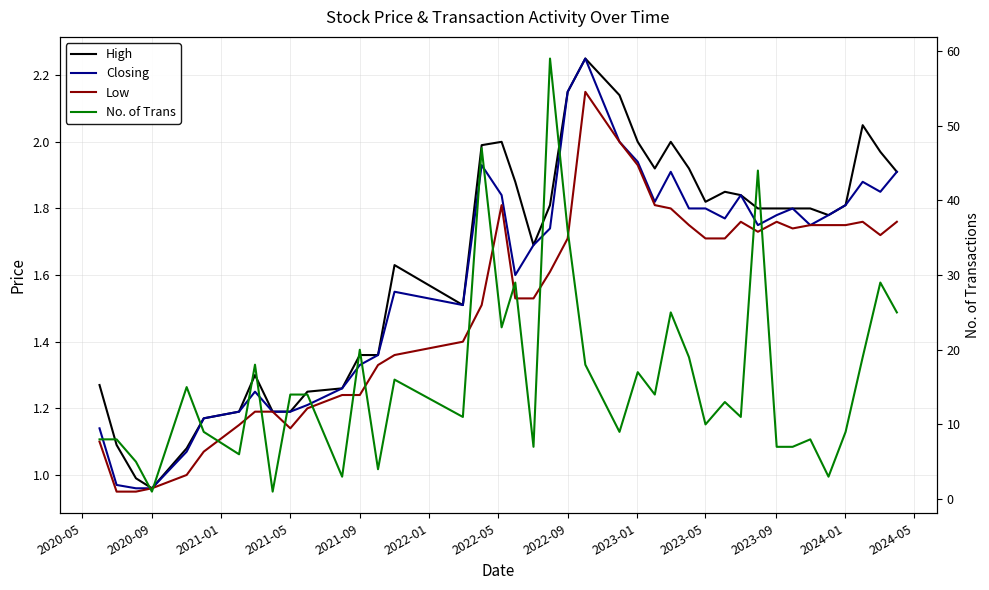

What are all the series names shown in the legend?

High, Closing, Low, No. of Trans